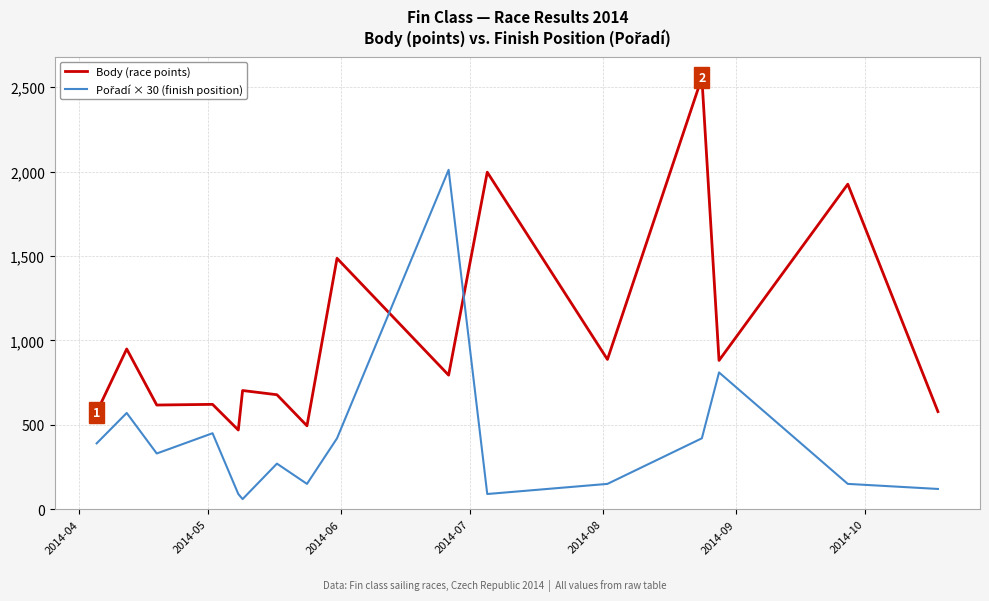

What is the minimum value shown in the chart?

60